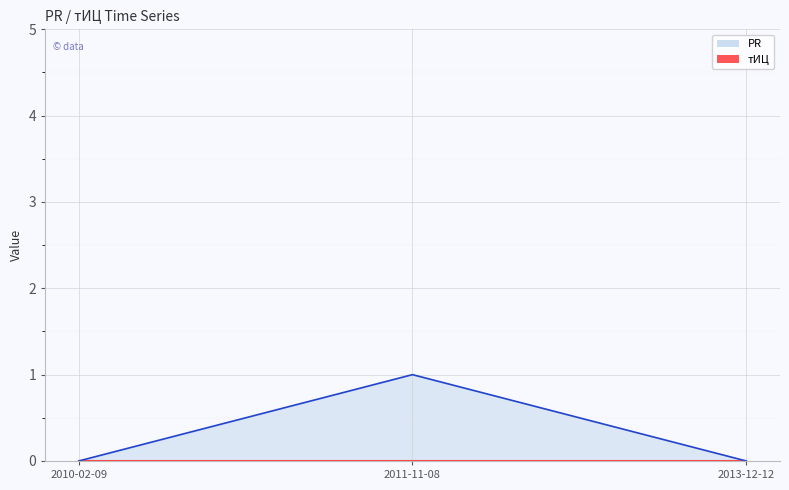

What is the label of the 2nd point from the left?

2011-11-08